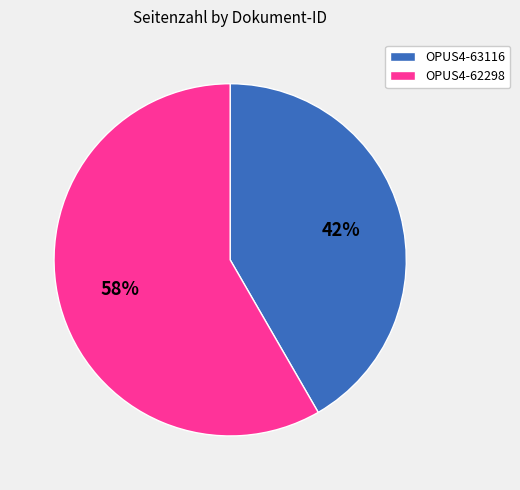

Rank the categories by value from lowest to highest.

OPUS4-63116, OPUS4-62298